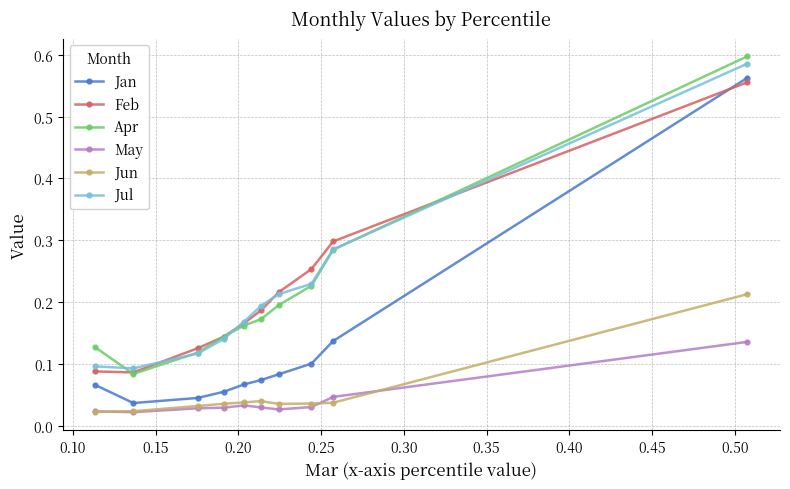

Count the Feb values in the range 0 to 1.

10